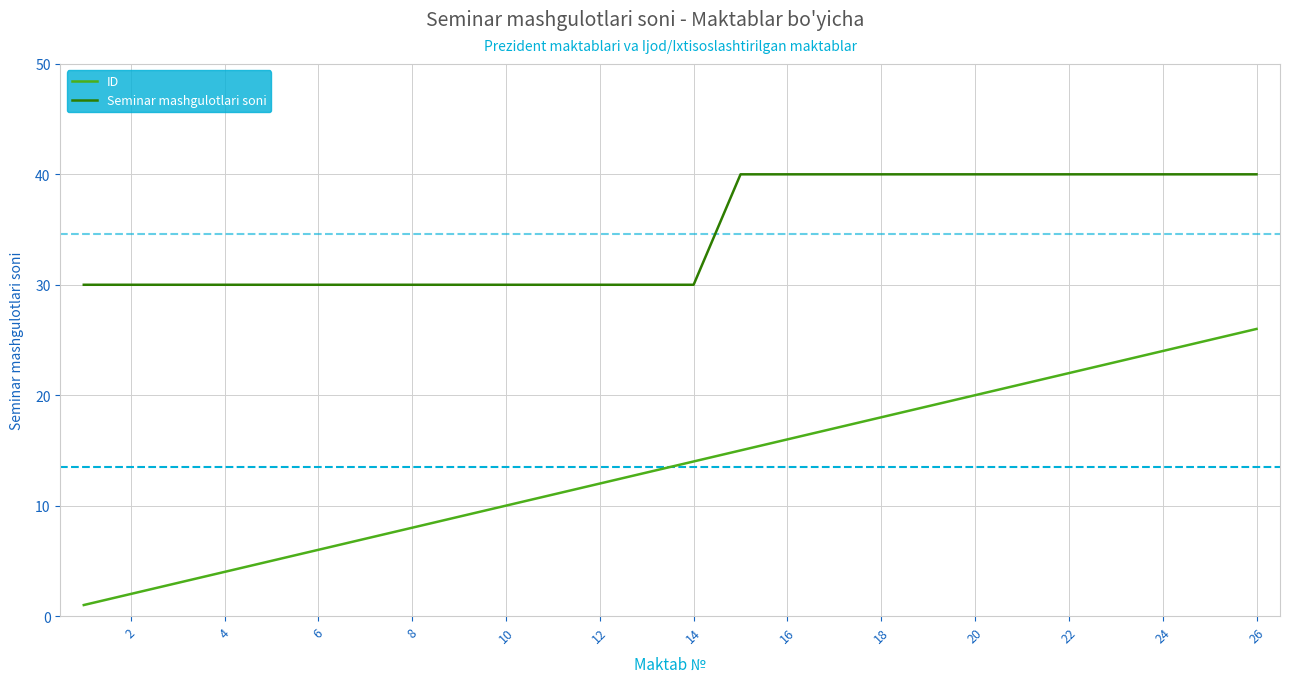

Reading left to right, list all the values displayed in this chart.

ID: 1	2	3	4	5	6	7	8	9	10	11	12	13	14	15	16	17	18	19	20	21	22	23	24	25	26
Seminar mashgulotlari soni: 30	30	30	30	30	30	30	30	30	30	30	30	30	30	40	40	40	40	40	40	40	40	40	40	40	40